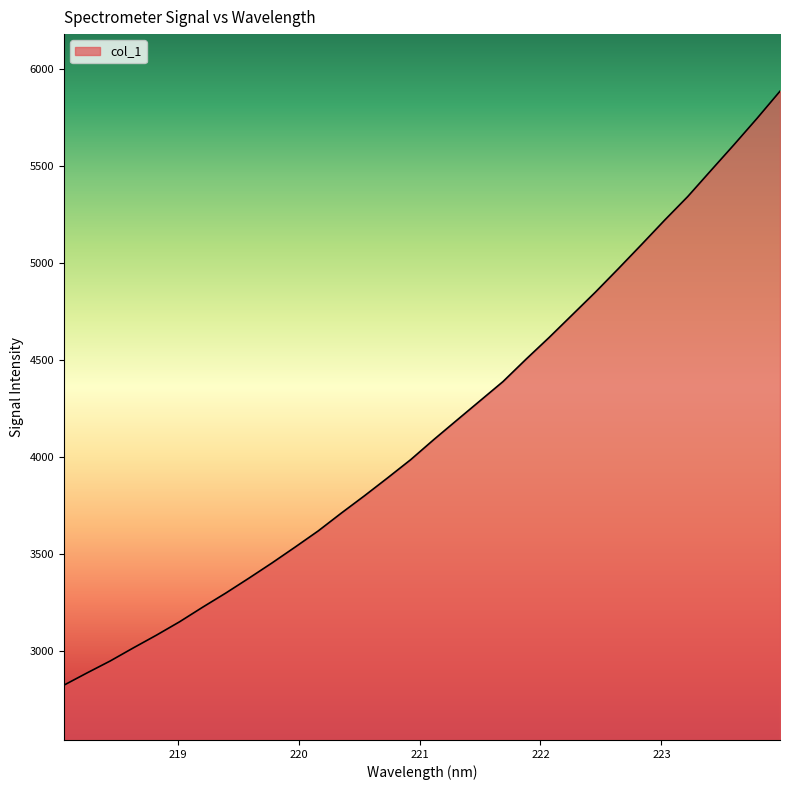

Reading left to right, list all the values displayed in this chart.

2824.0	2887.2	2948.6	3016.1	3081.7	3150.7	3225.9	3298.8	3375.5	3454.0	3535.8	3619.2	3711.0	3800.2	3892.3	3986.2	4089.7	4189.7	4289.4	4389.0	4504.7	4616.7	4733.2	4849.7	4971.4	5095.3	5220.9	5342.4	5476.1	5608.9	5744.9	5885.5